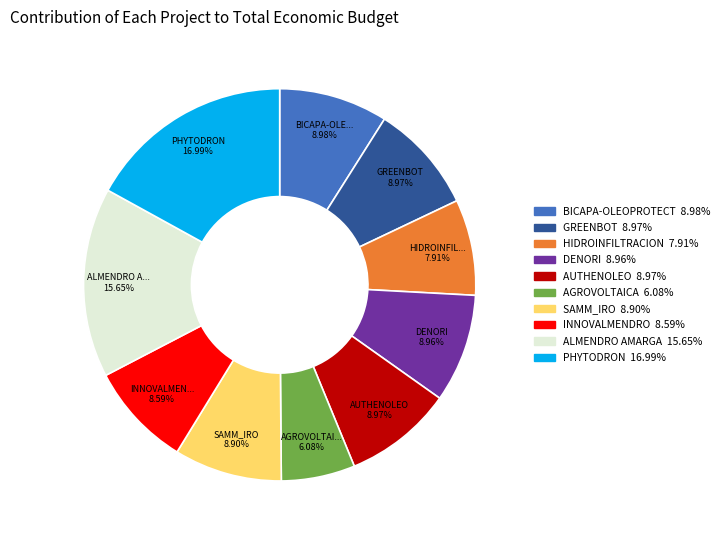

True or false: AGROVOLTAICA accounts for 18% of the total.

False